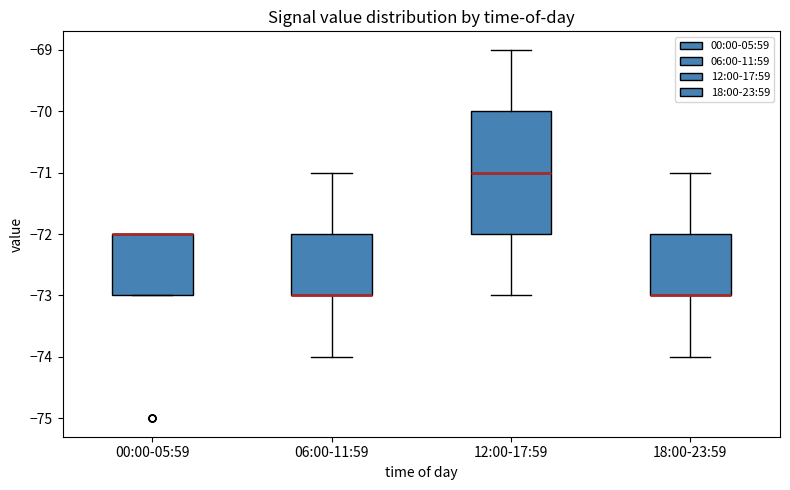

Comparing the boxes themselves (not the whiskers), which one is the tallest?

12:00-17:59